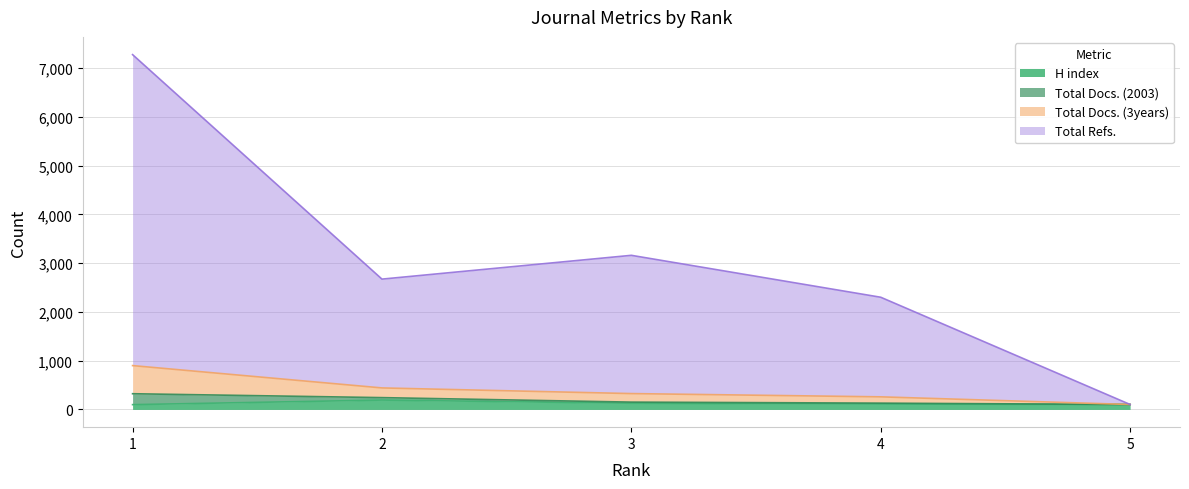

What are all the series names shown in the legend?

H index, Total Docs. (2003), Total Docs. (3years), Total Refs.